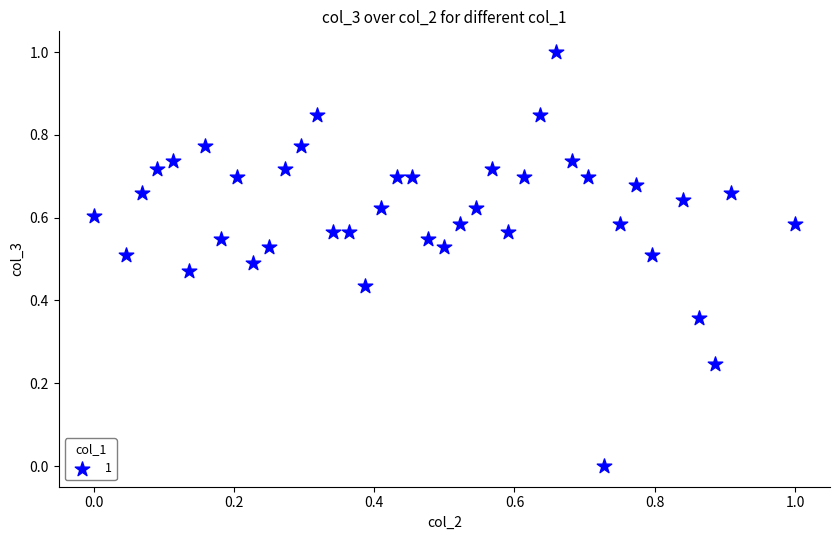

What is the range of Y values (max minus min)?

1.0